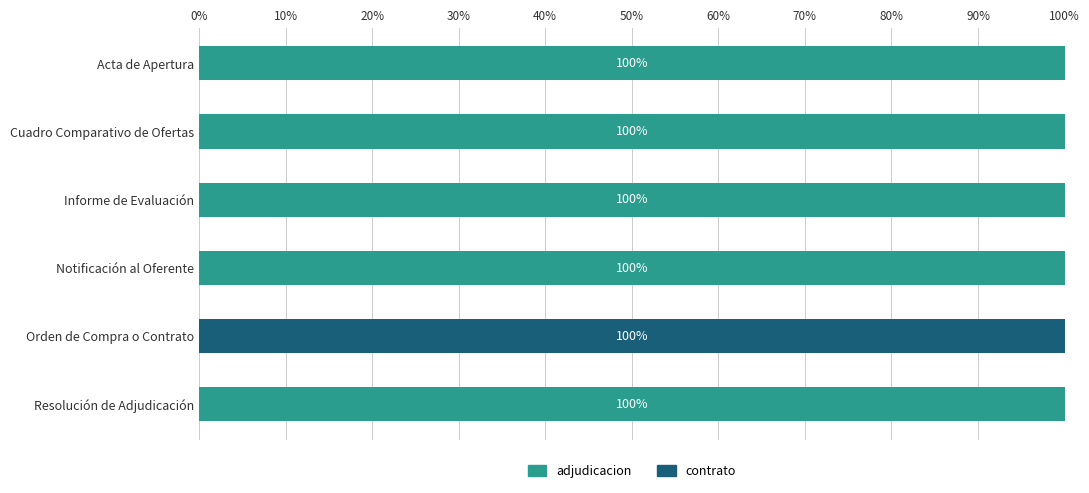

What is the total value across all series at Acta de Apertura?

100